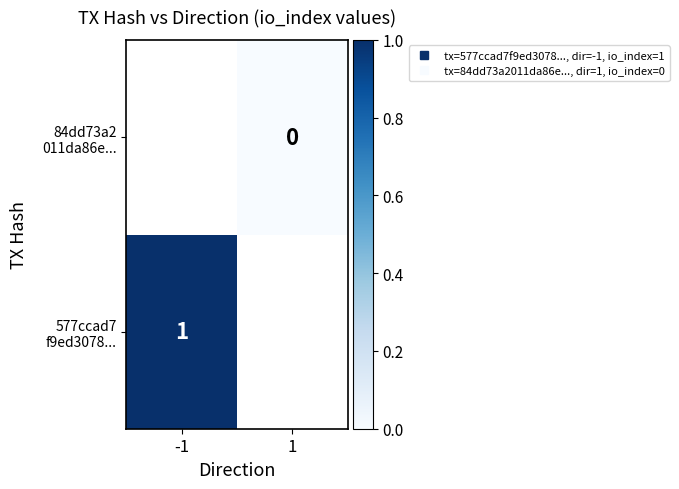

Rank the series at 1 from lowest to highest value.

577ccad7 f9ed3078..., 84dd73a2 011da86e...